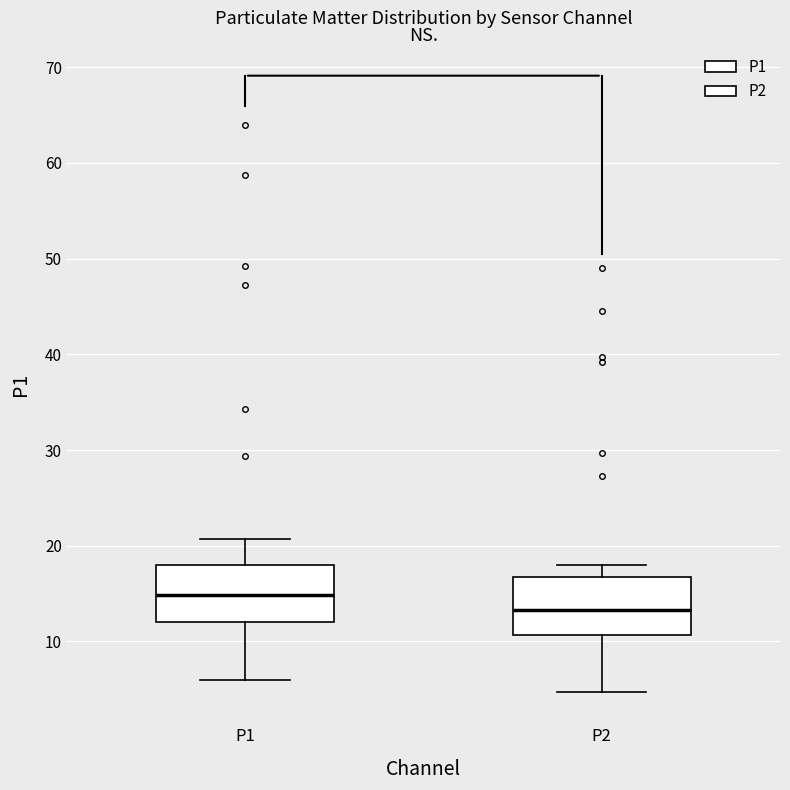

Where is the upper edge of the box for P1 on the y-axis? The values are not printed on the chart, so give them approximately, as read against the axis.

18